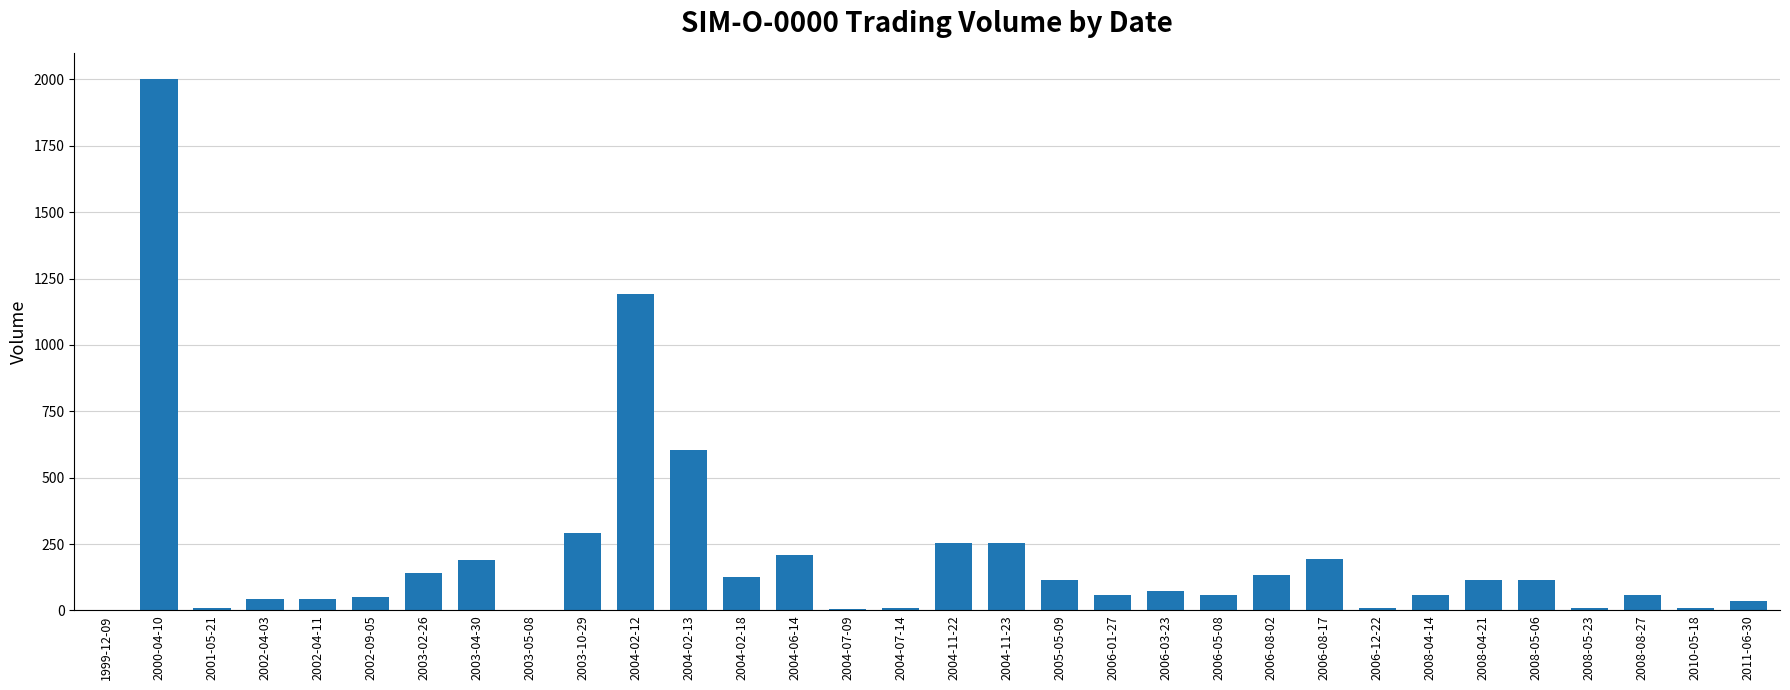

What is the change in value from 1999-12-09 to 2000-04-10?

+2000